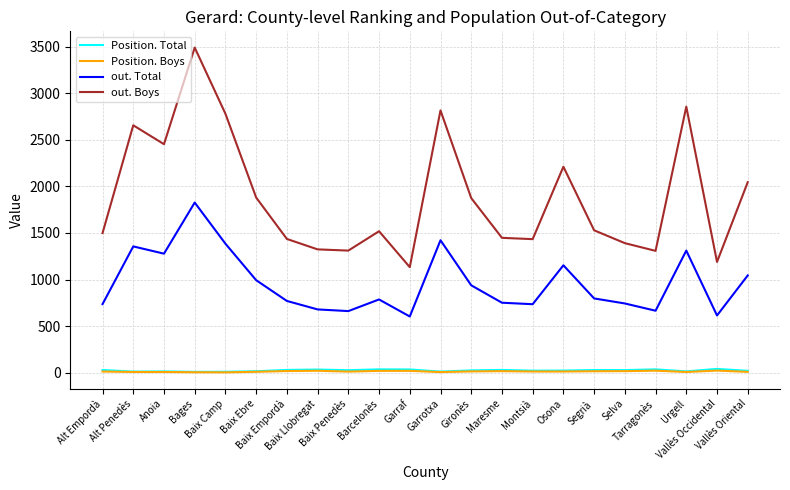

True or false: out. Total and Position. Total cross at least once.

False